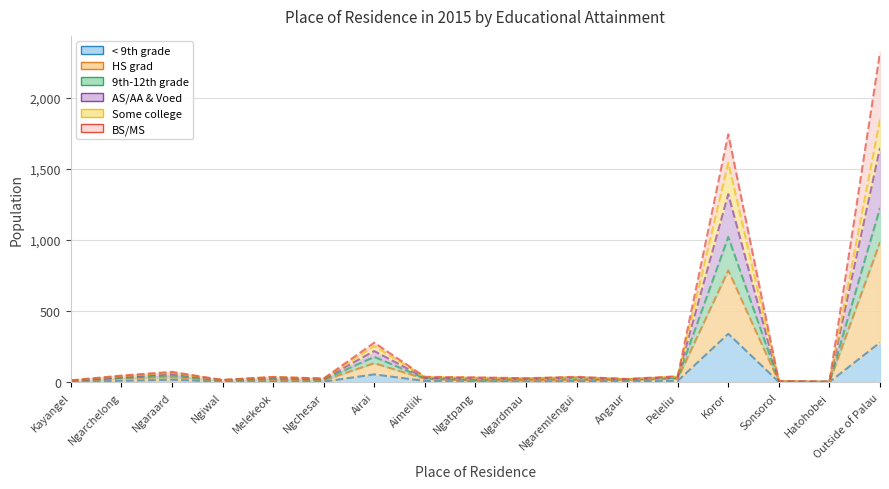

Where is the first local maximum for Some college?

Ngaraard